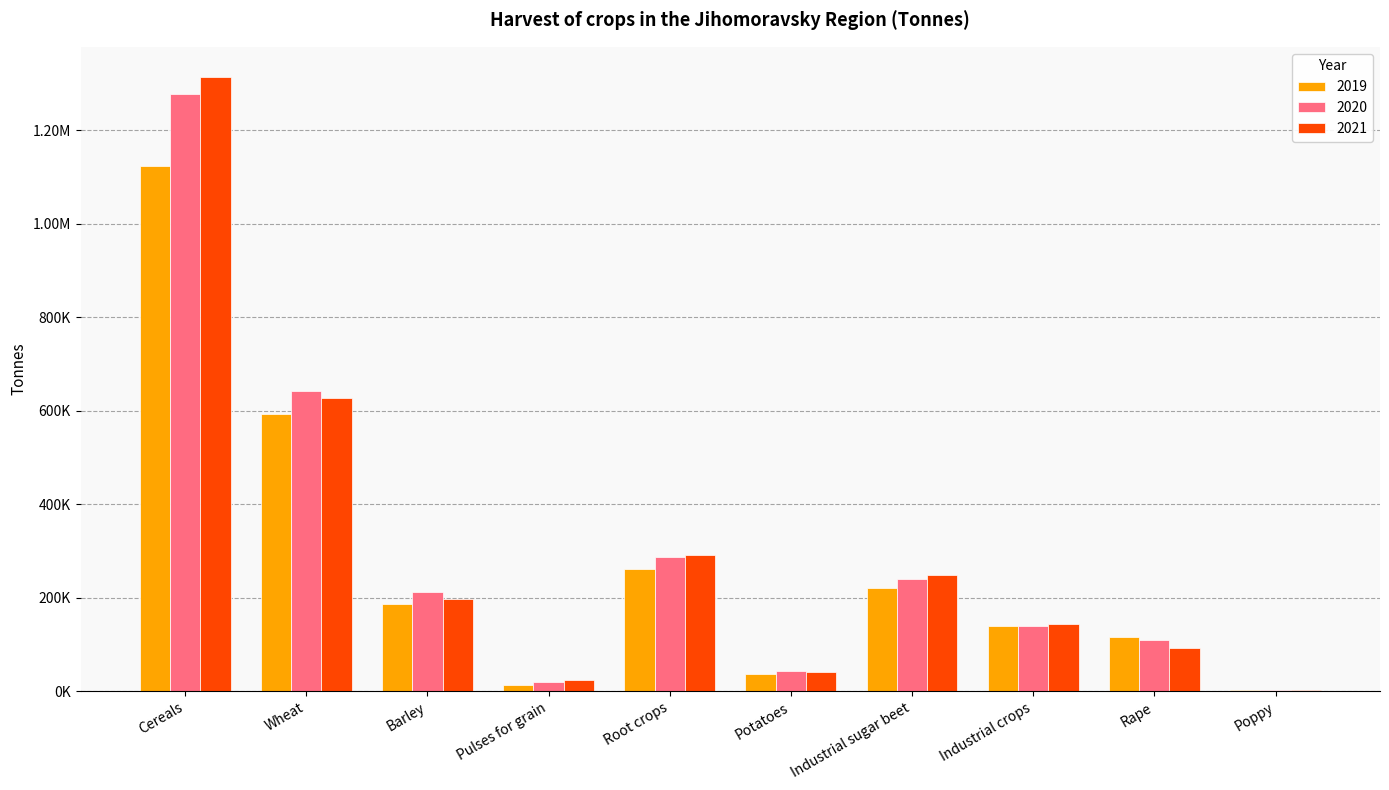

What position from the left is Poppy?

10